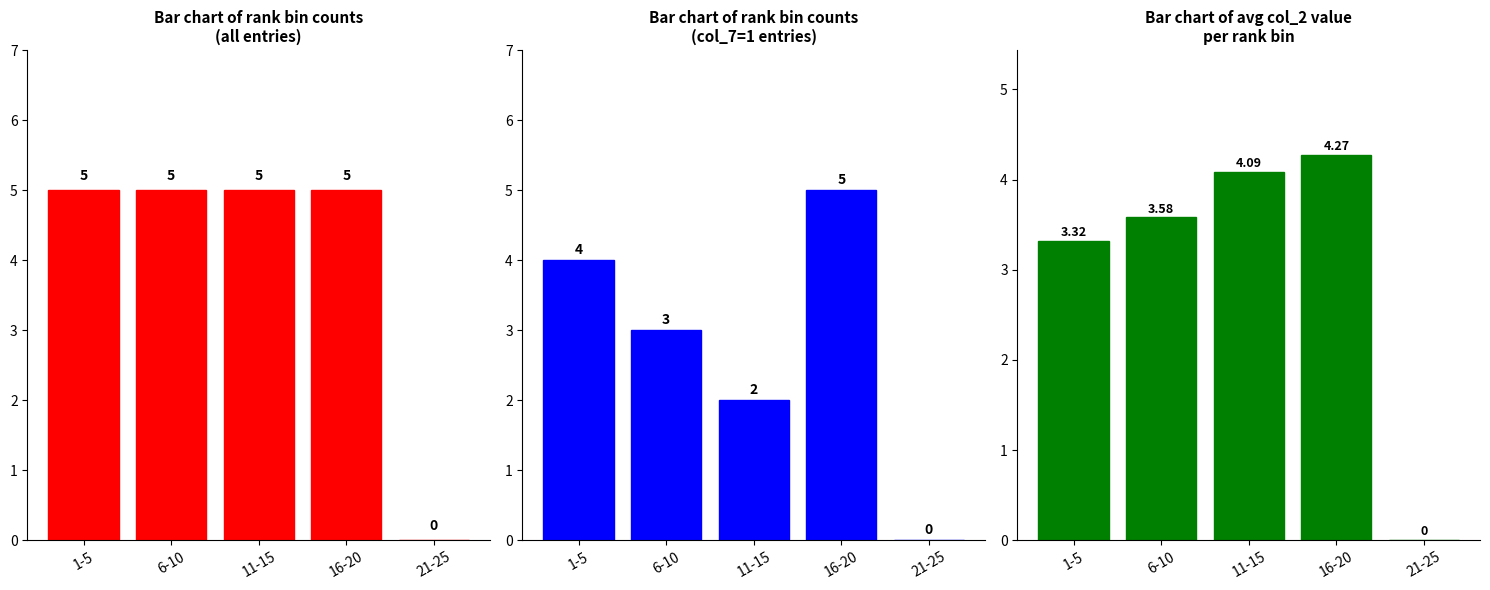

The Commented (col_7=1) series shows 3.2 at 11-15. True or false?

False